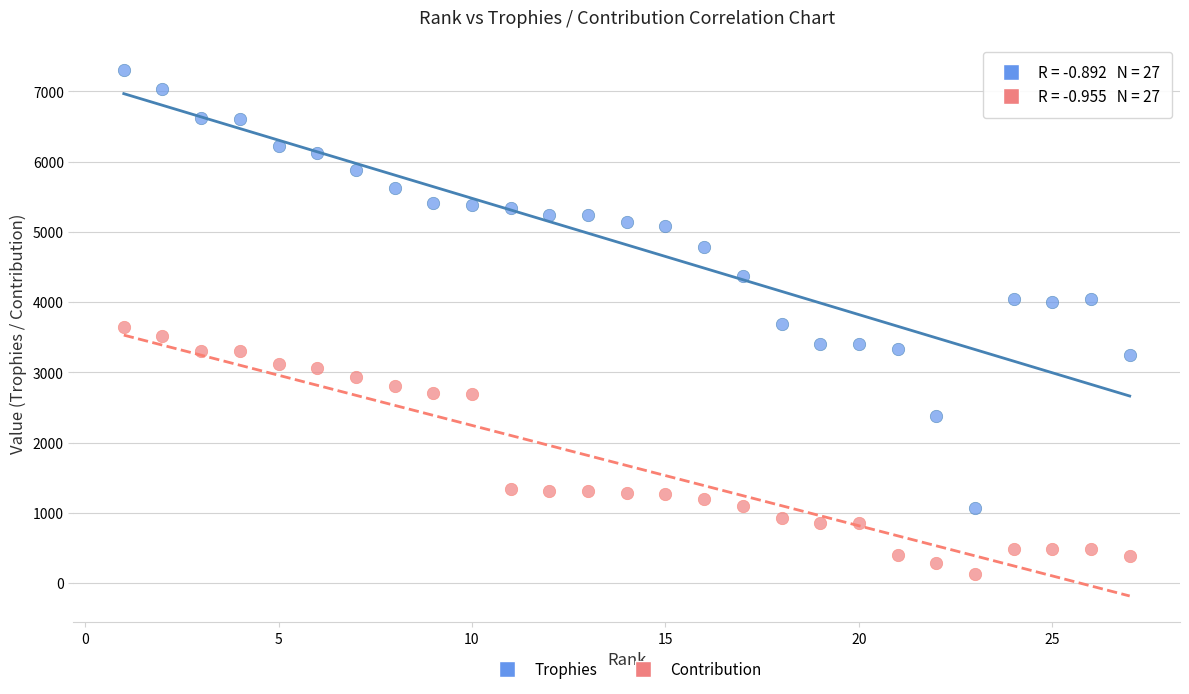

Which series reaches the minimum Y coordinate?

Contribution